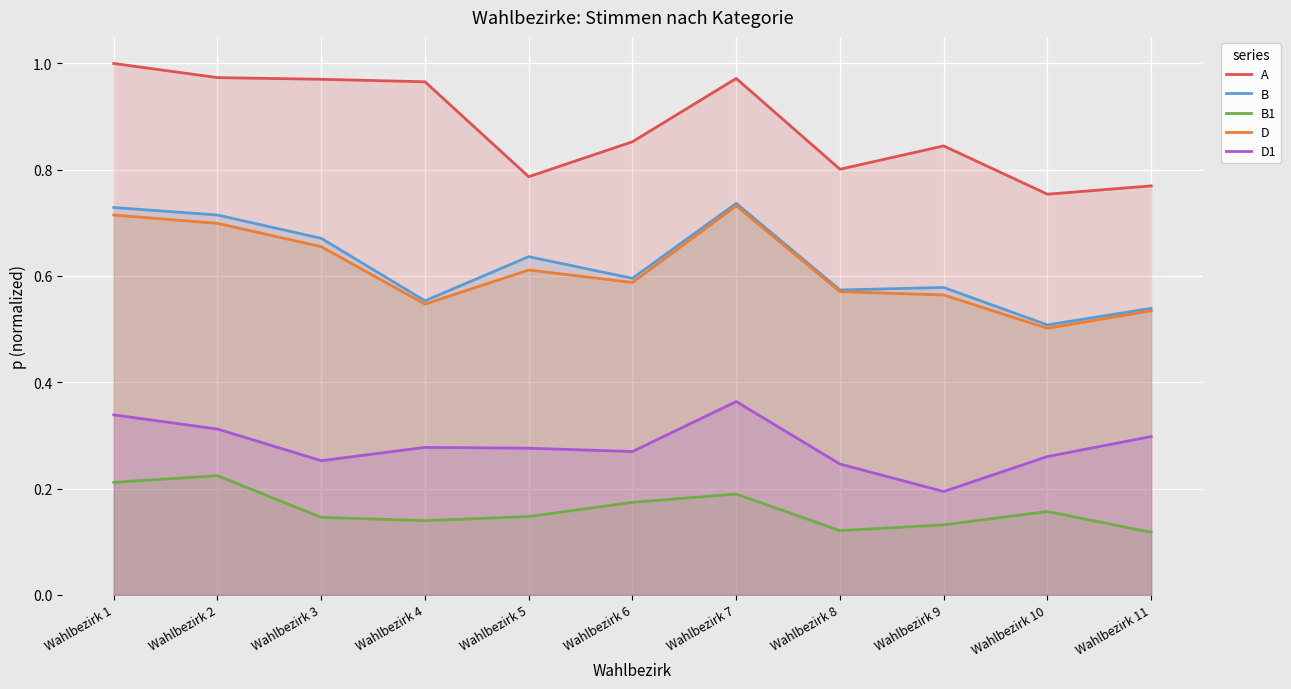

What are all the series names shown in the legend?

A, B, B1, D, D1